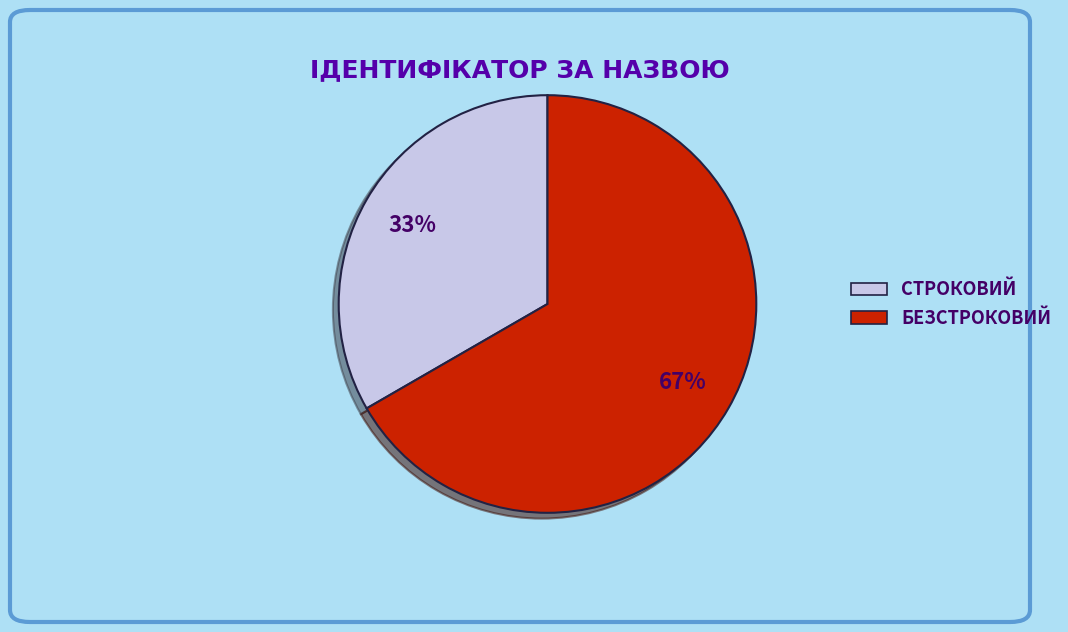

To the nearest percent, what is the average slice percentage?

50%